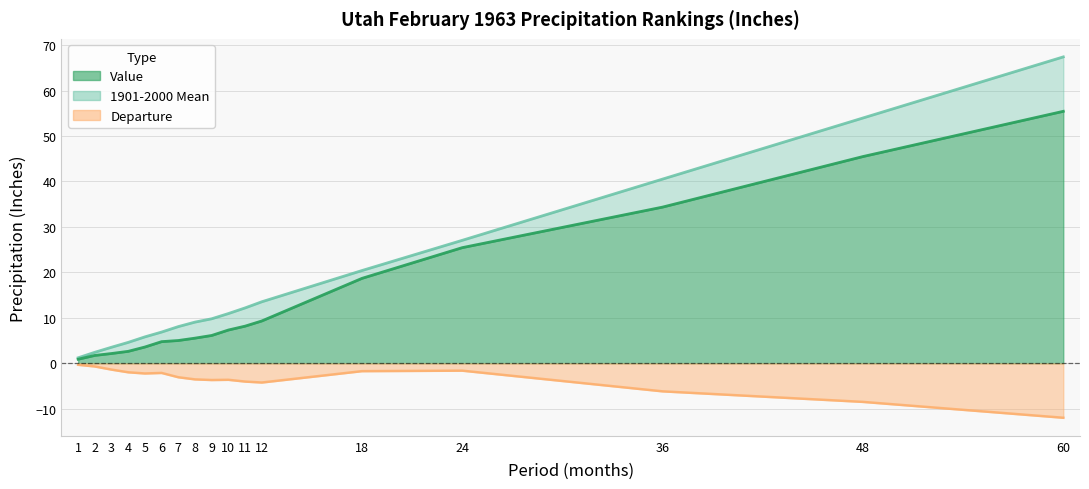

What is the sum of all Departure values?

-60.8